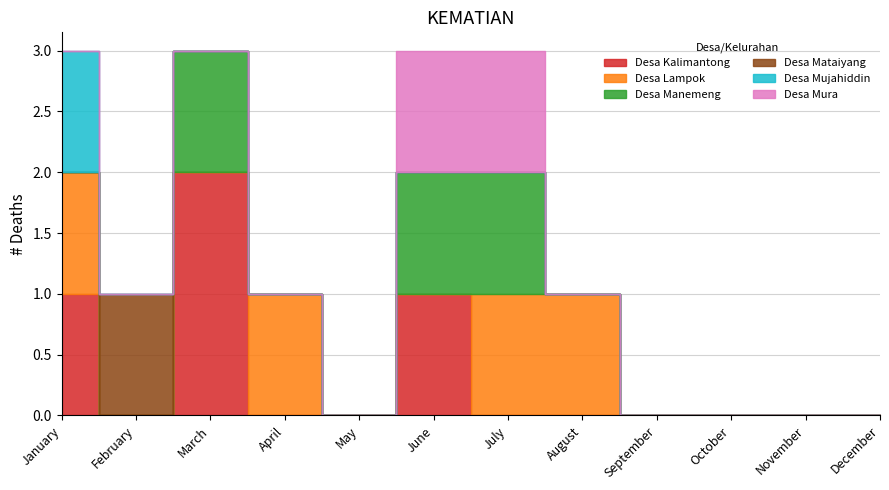

What is the difference between the maximum and minimum values in the Desa Mataiyang series?

1